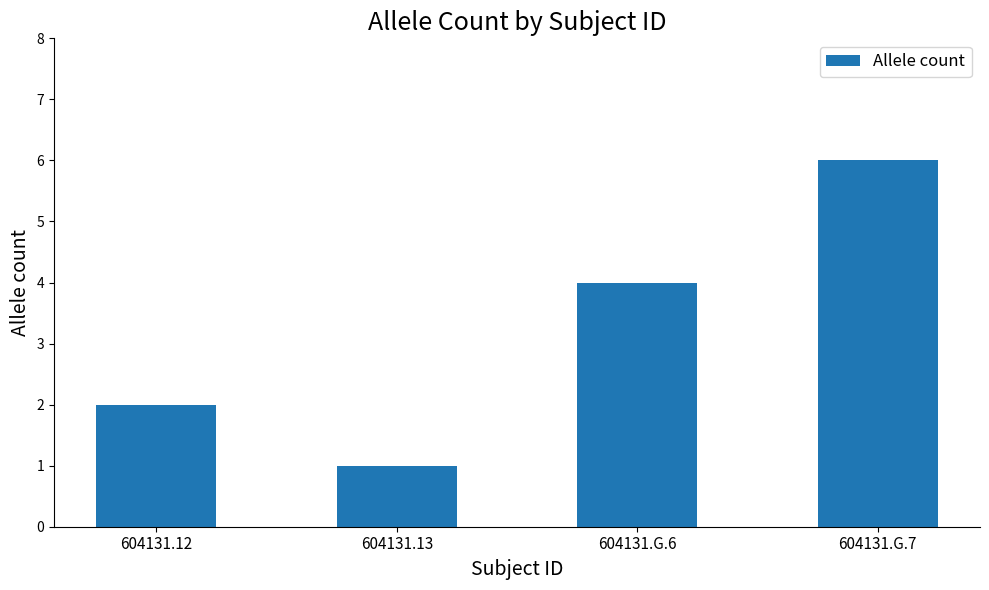

True or false: the data shows 1 at 604131.13.

True